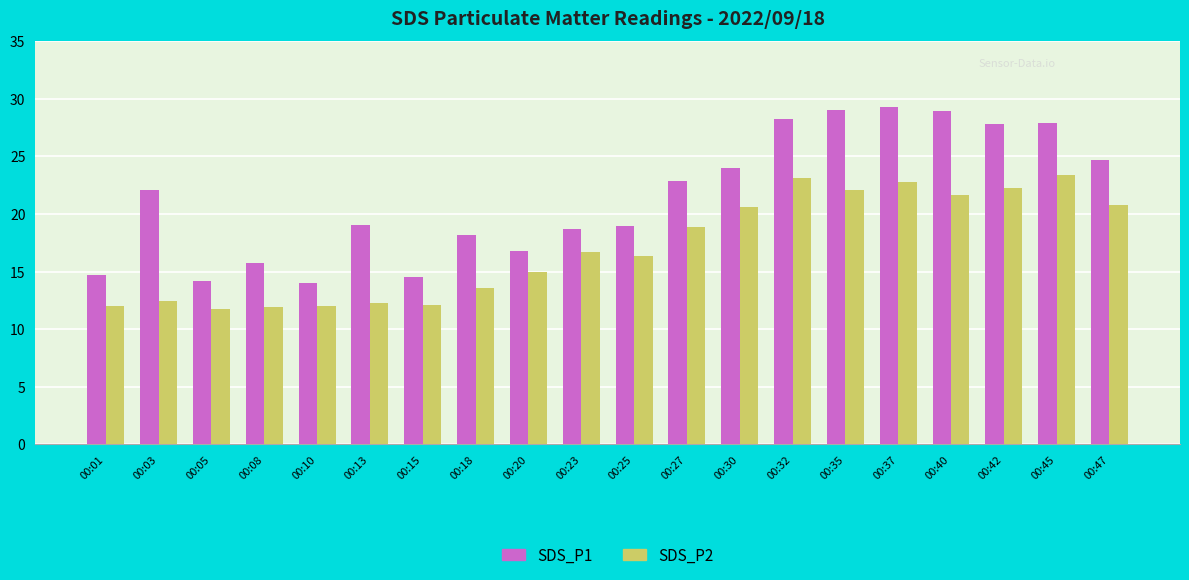

List the series in order of their peak value, lowest first.

SDS_P2, SDS_P1